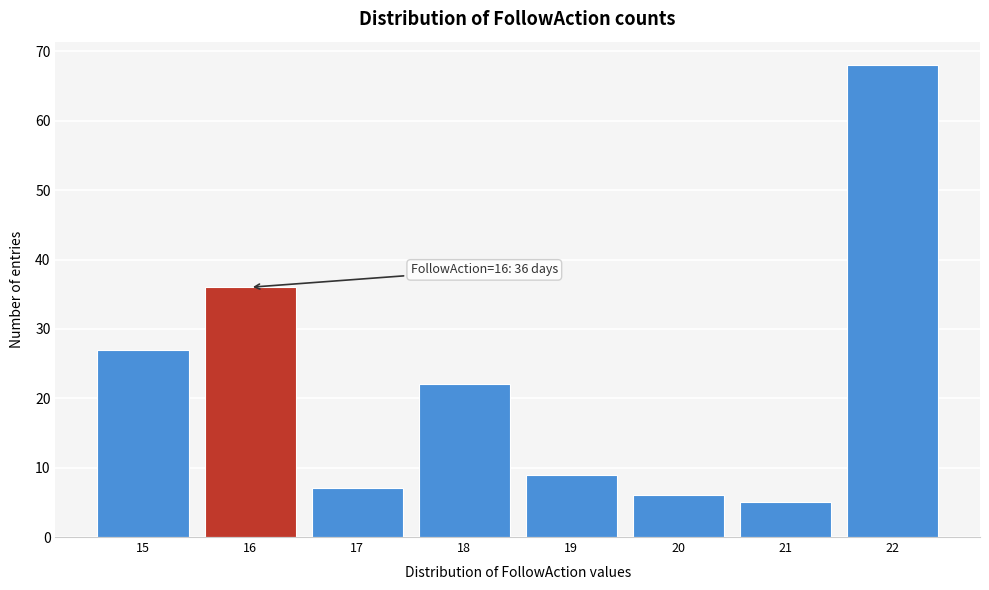

Over which range of the x-axis is the bar tallest?

21.5 to 22.5